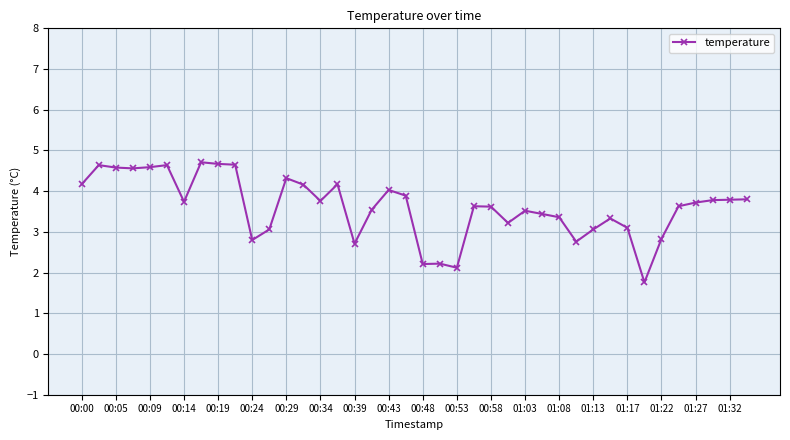

What is the value of the 14th point from the left?

4.2